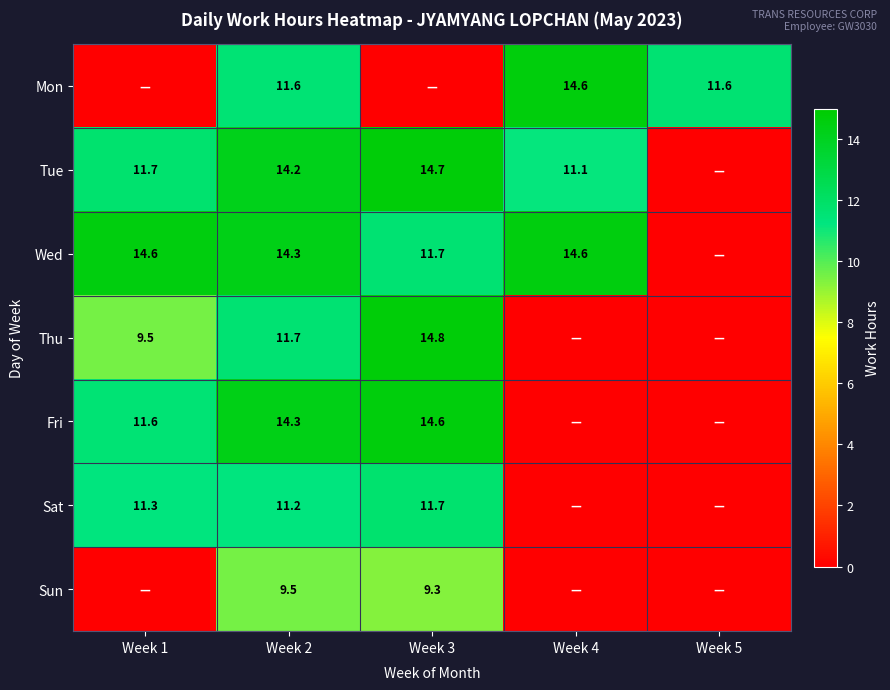

The value of Thu at Week 1 is 9.5. True or false?

True